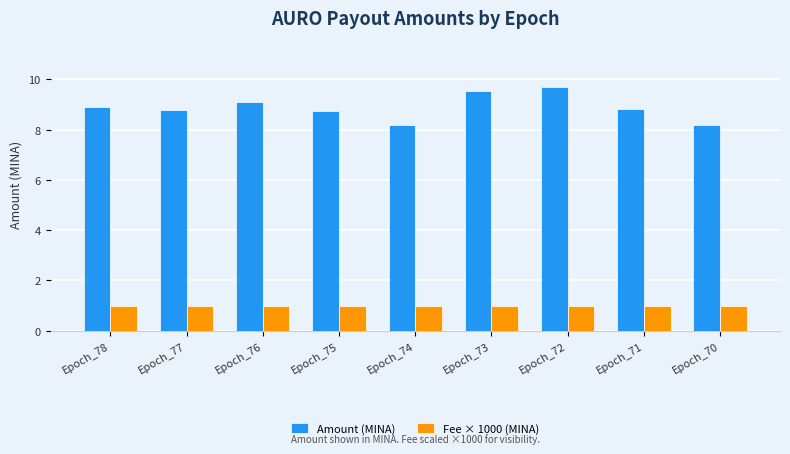

What are all the series names shown in the legend?

Amount (MINA), Fee × 1000 (MINA)